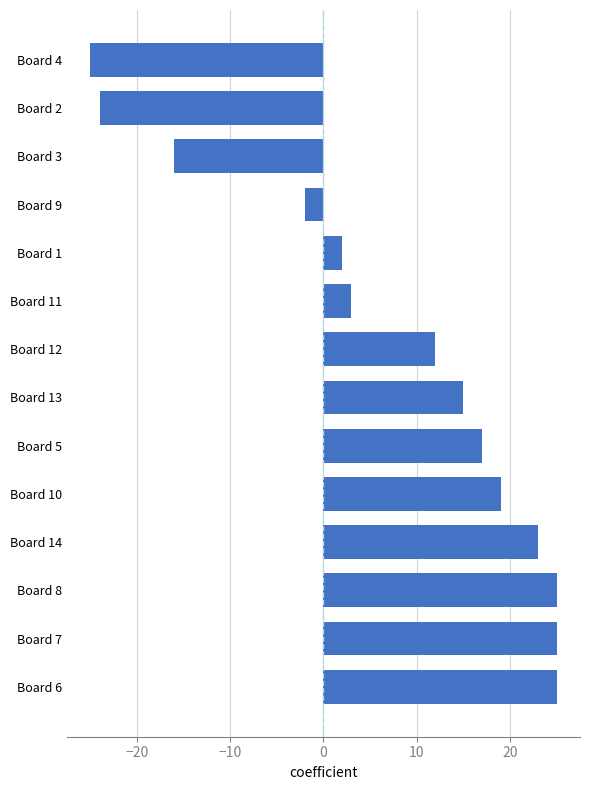

The value at Board 1 is 2. True or false?

True